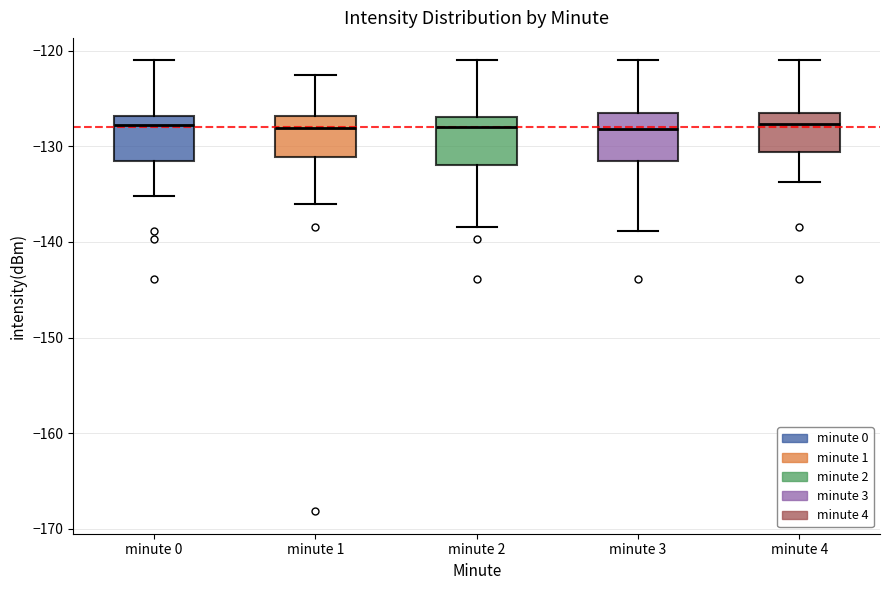

Where does the lower whisker of the box for minute 0 end on the y-axis? The values are not printed on the chart, so give them approximately, as read against the axis.

-135